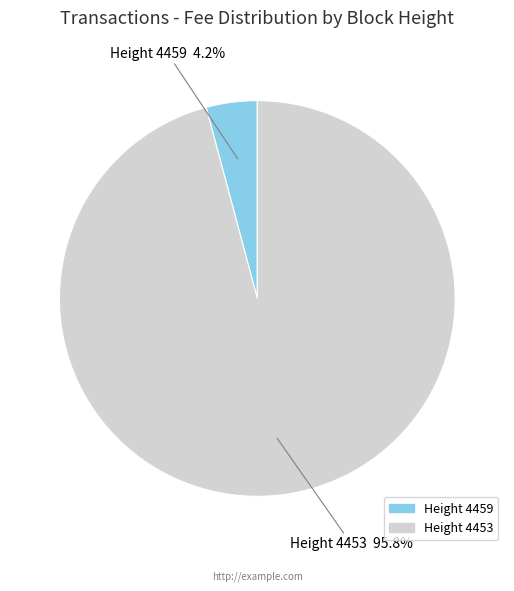

What is the smallest slice in the pie chart?

Height 4459